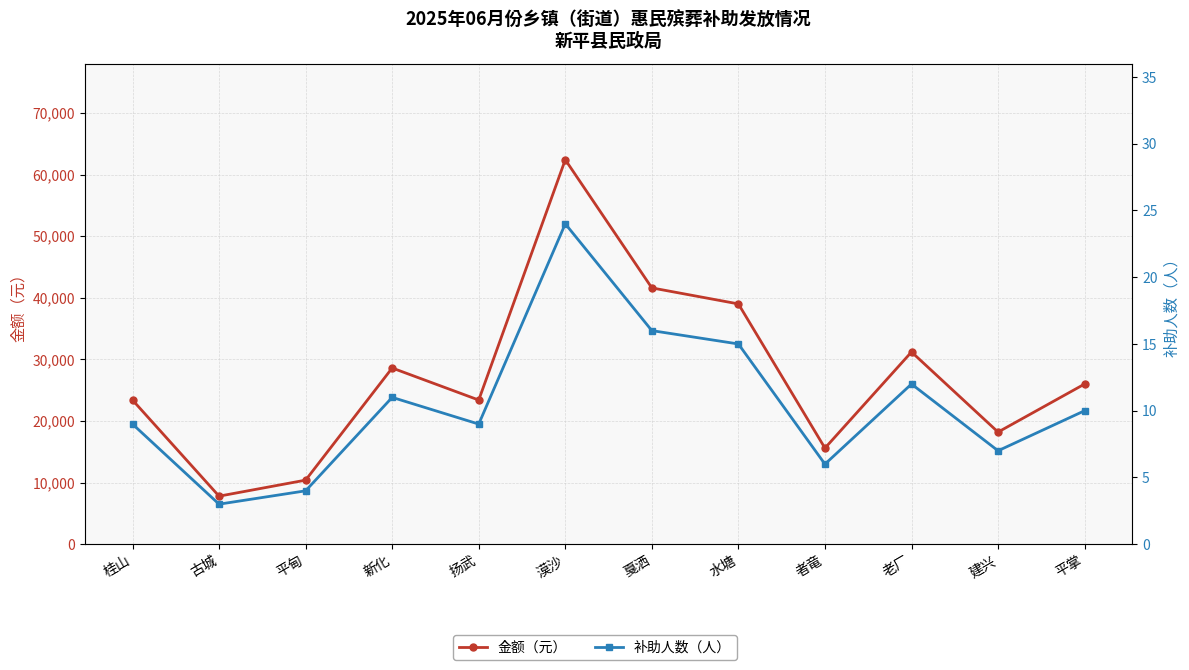

True or false: 金额（元） has more than 2 interior local peaks.

True